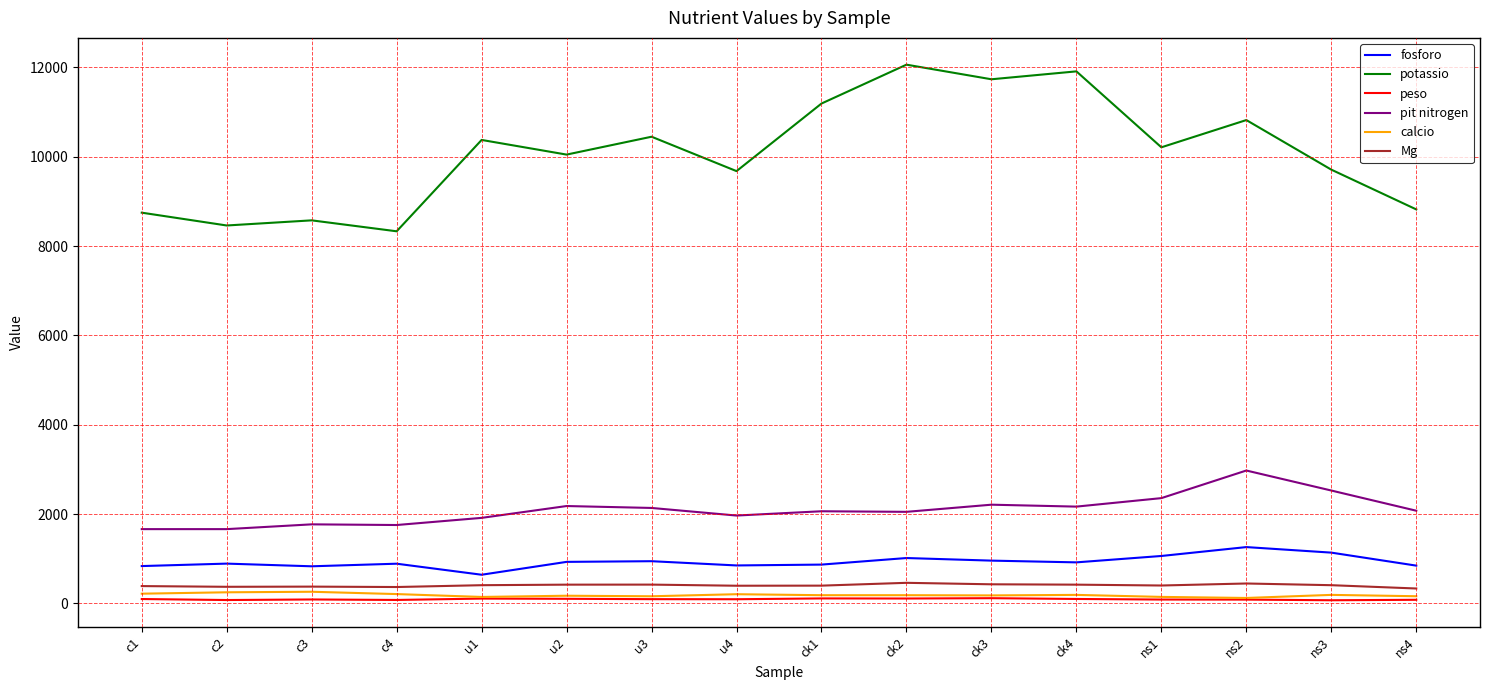

What is the difference between the highest and lowest values at u2?

9943.8